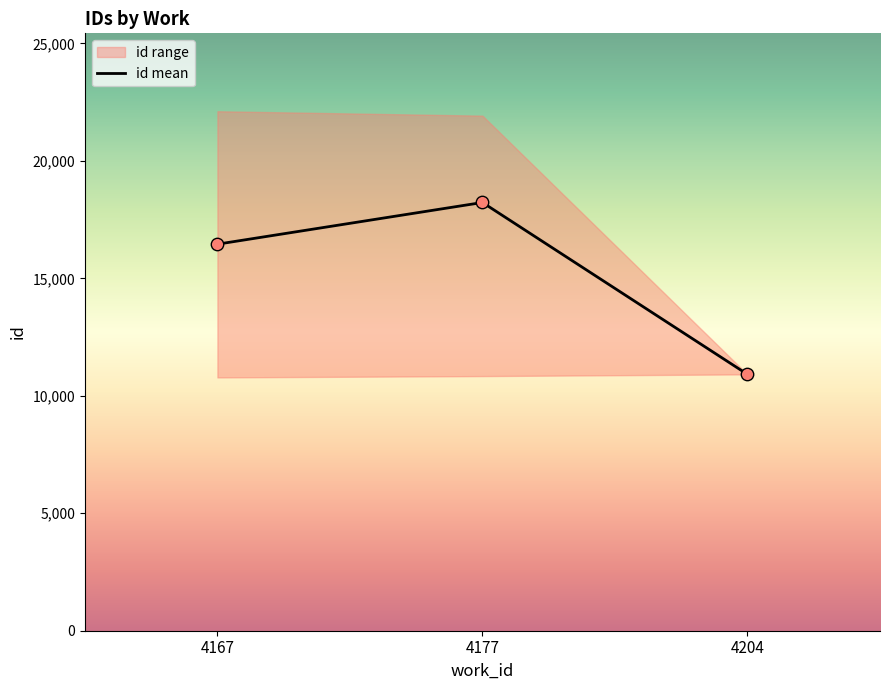

Between 4177 and 4167, which is larger?

4177